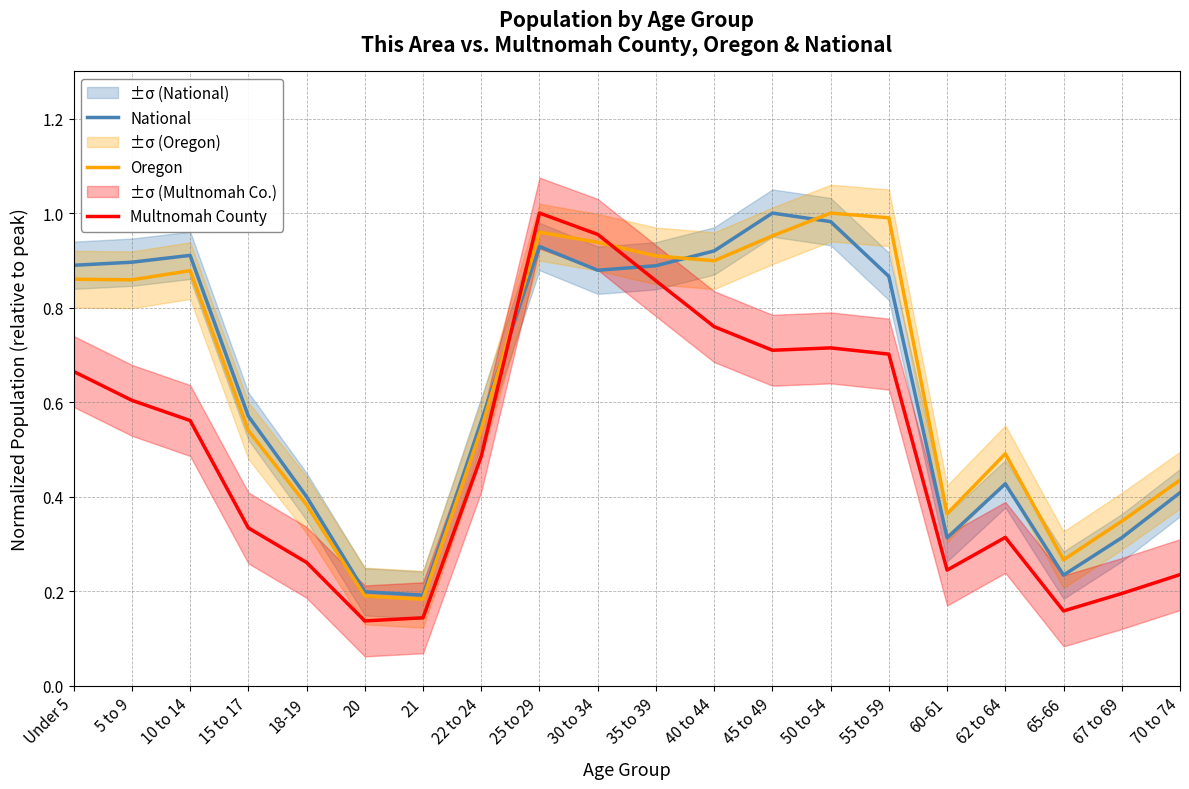

Reading left to right, transcribe all the data shown in this chart.

National: 0.9	0.9	0.9	0.6	0.4	0.2	0.2	0.6	0.9	0.9	0.9	0.9	1.0	1.0	0.9	0.3	0.4	0.2	0.3	0.4
Oregon: 0.9	0.9	0.9	0.5	0.4	0.2	0.2	0.5	1.0	0.9	0.9	0.9	1.0	1.0	1.0	0.4	0.5	0.3	0.3	0.4
Multnomah County: 0.7	0.6	0.6	0.3	0.3	0.1	0.1	0.5	1.0	1.0	0.9	0.8	0.7	0.7	0.7	0.2	0.3	0.2	0.2	0.2